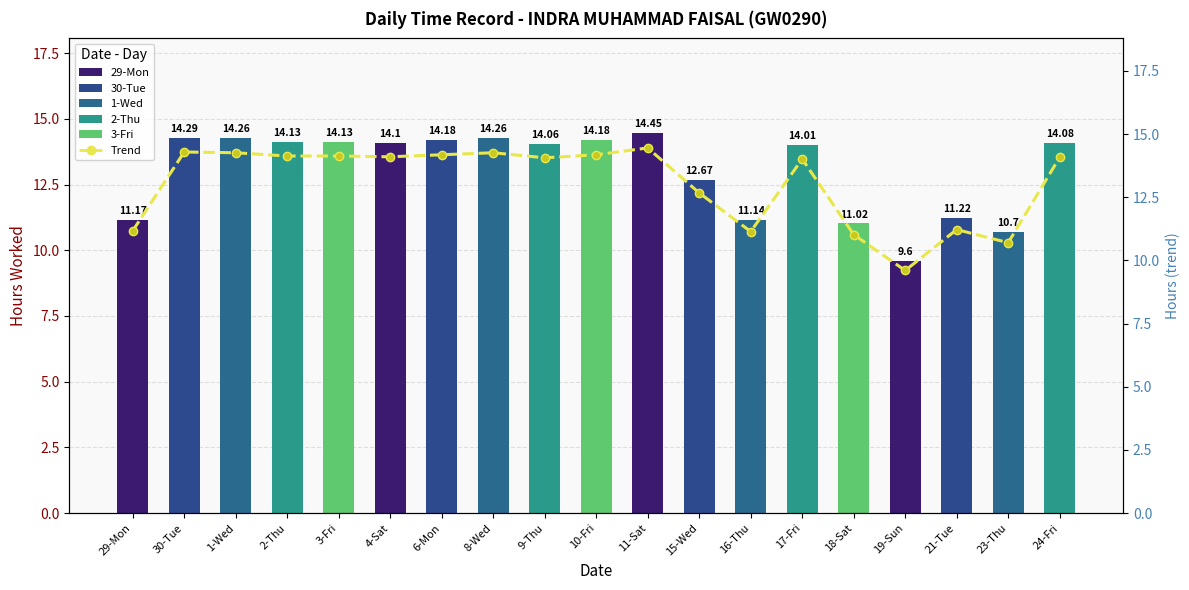

Reading left to right, transcribe all the data shown in this chart.

Hours Worked: 11.2	14.3	14.3	14.1	14.1	14.1	14.2	14.3	14.1	14.2	14.4	12.7	11.1	14.0	11.0	9.6	11.2	10.7	14.1
Trend: 11.2	14.3	14.3	14.1	14.1	14.1	14.2	14.3	14.1	14.2	14.4	12.7	11.1	14.0	11.0	9.6	11.2	10.7	14.1